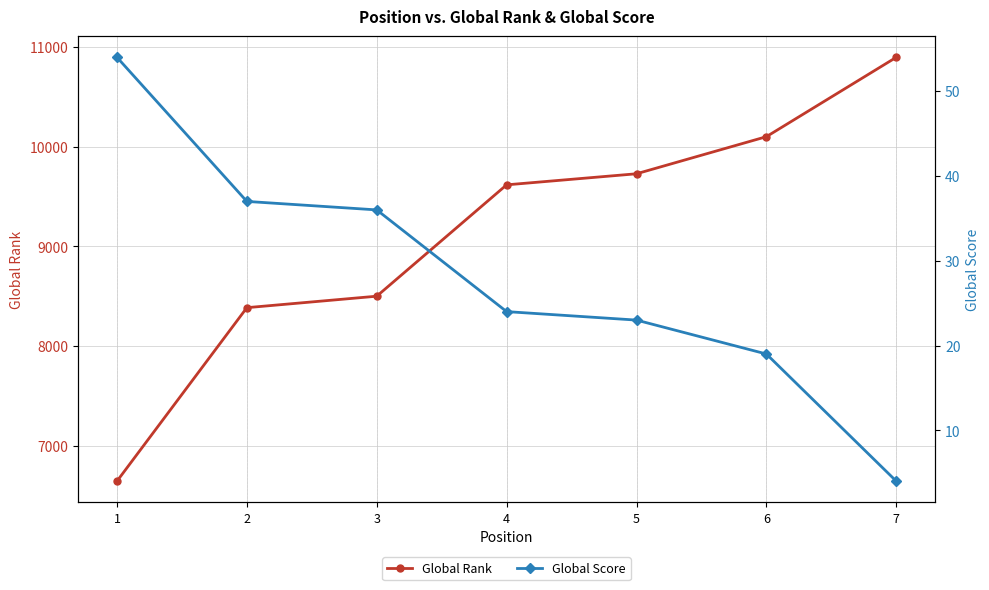

True or false: Global Rank and Global Score cross at least once.

False